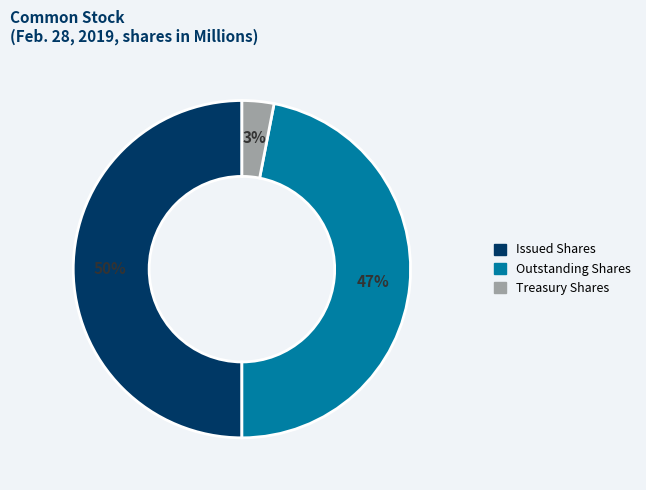

To the nearest percent, what is the average slice percentage?

33%